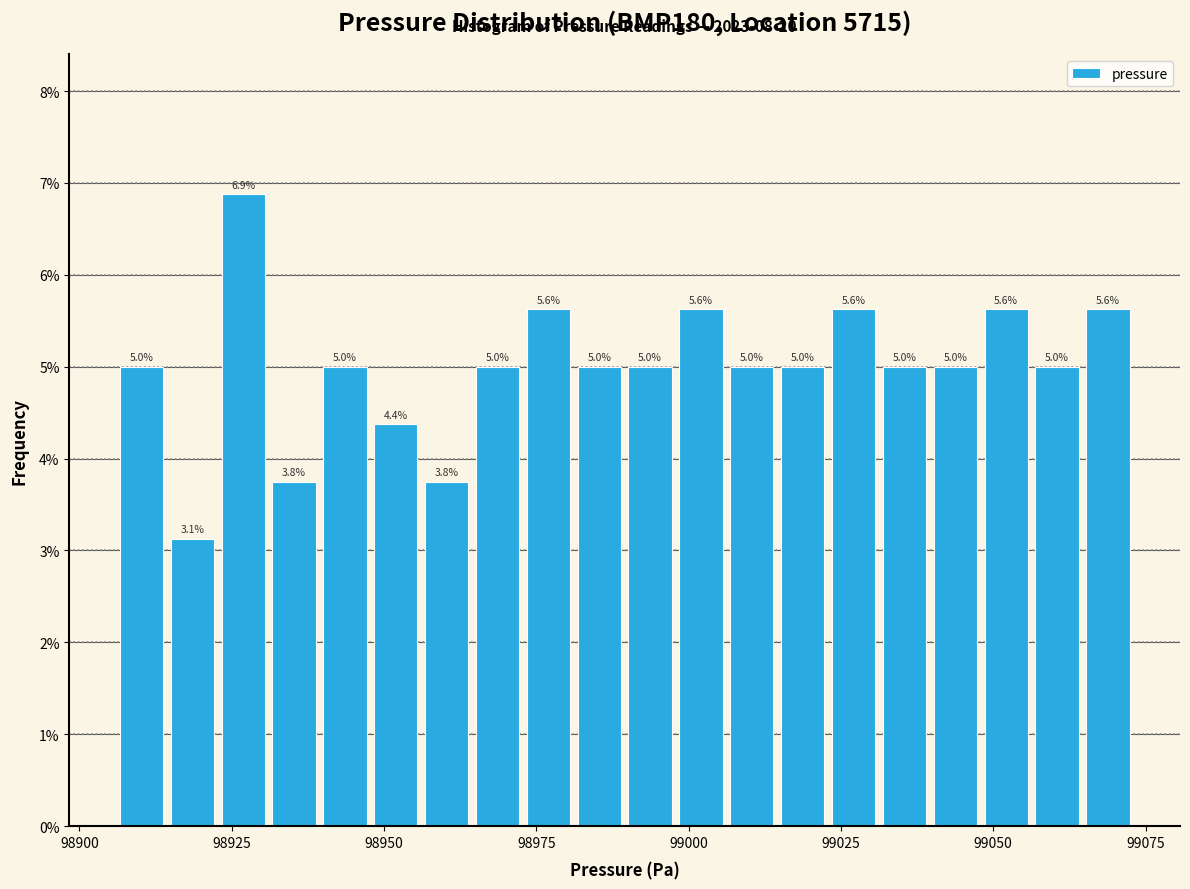

Around what value on the x-axis is the tallest bar? Give the approximate position of its centre, as read against the axis.

98925